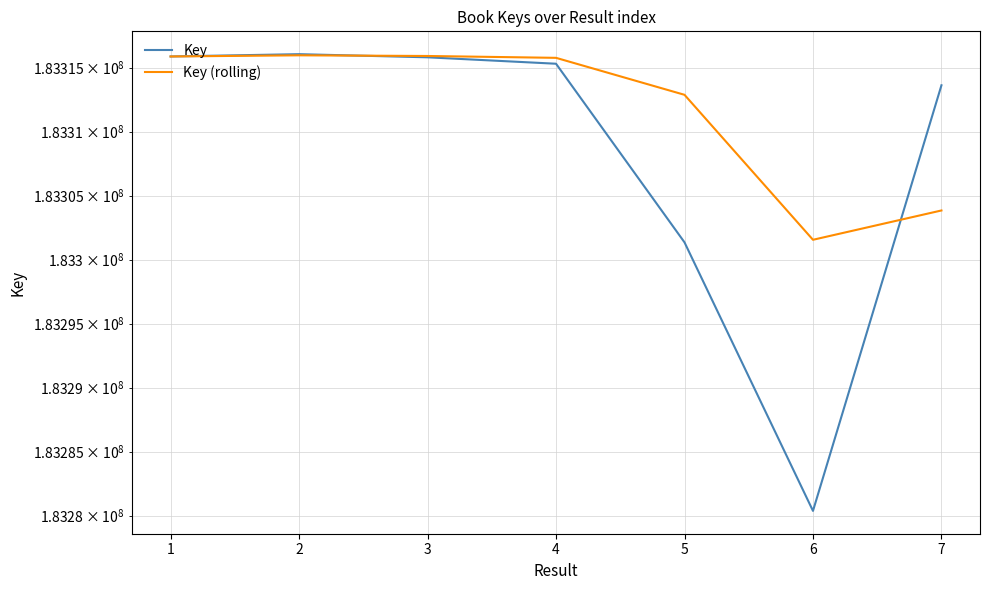

Between 4 and 5, which is larger?

4